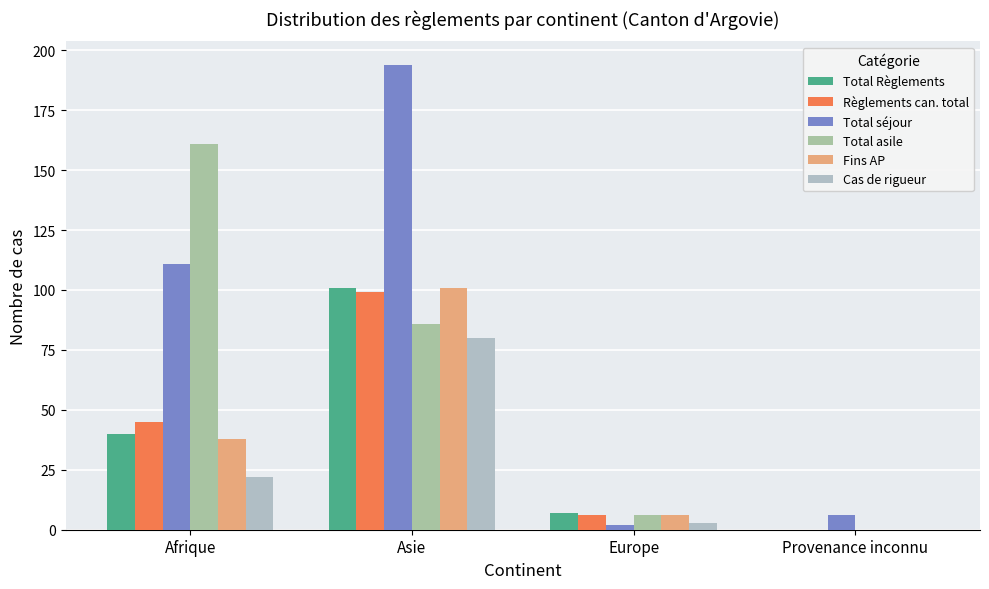

What is the total value across all series at Provenance inconnu?

6